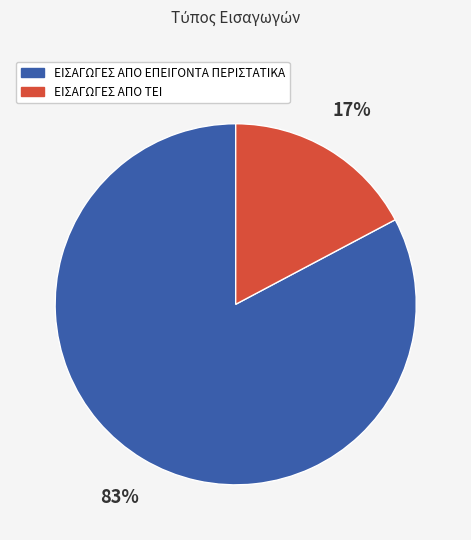

Does ΕΙΣΑΓΩΓΕΣ ΑΠΟ ΤΕΙ account for over 50% of the chart?

No